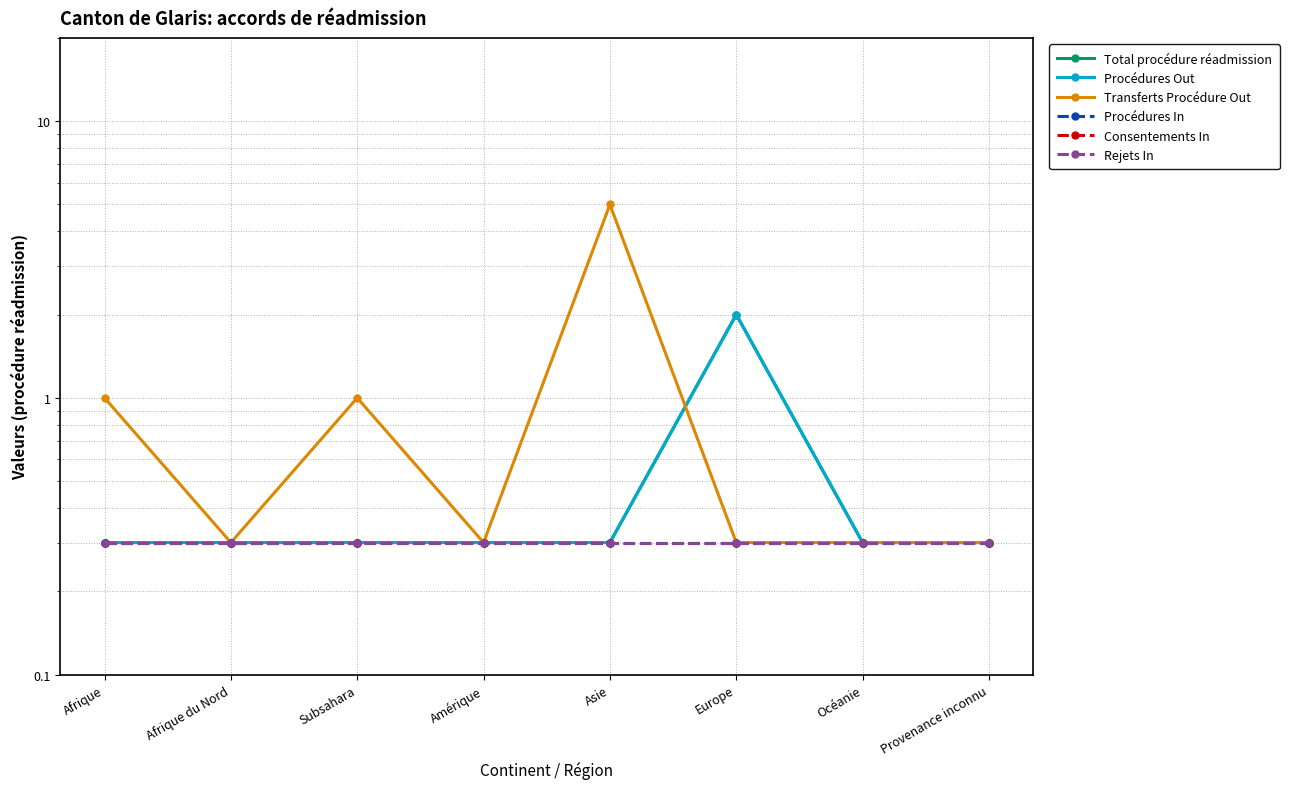

How many distinct data groups are displayed?

6